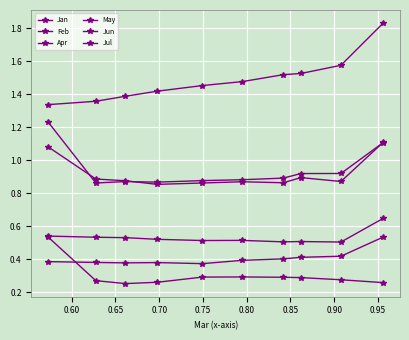

Count the number of data series in this chart.

6